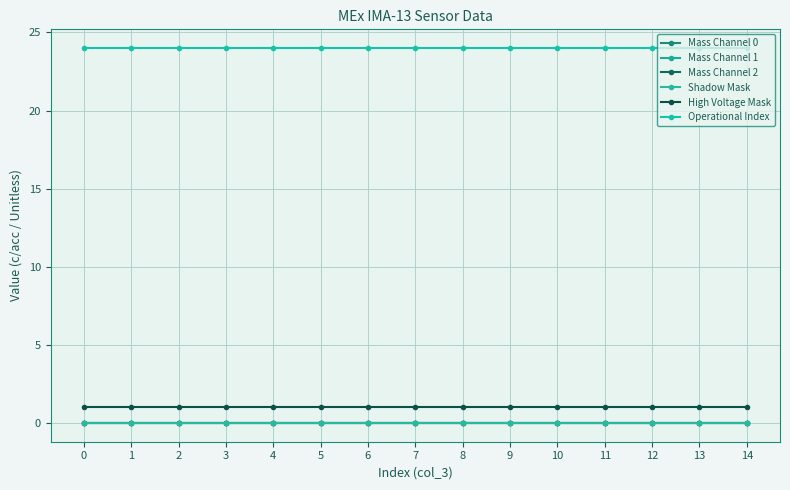

Does the chart have visible grid lines?

Yes